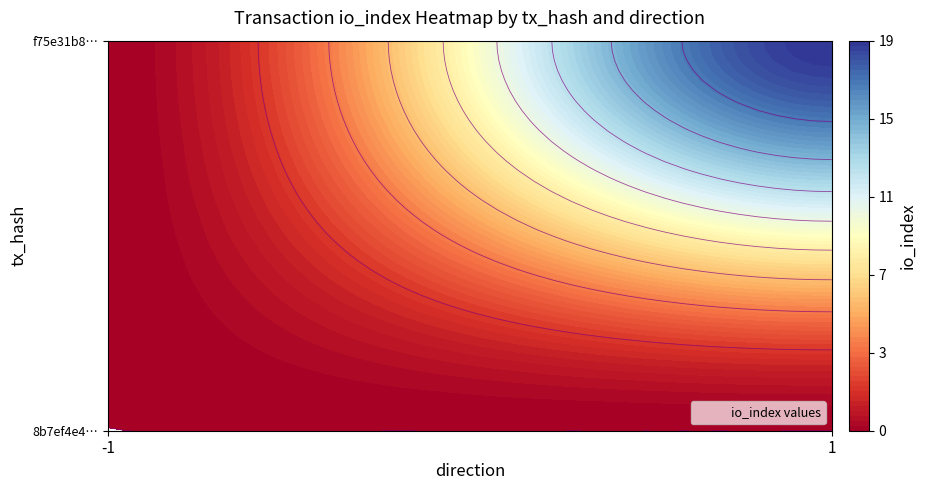

Reading left to right, extract all data points from this chart.

8b7ef4e444464314816aafa28c7cf4a25e9cee4: -1	0
f75e31b8a0a2de63934c720fdcd8099f5030bc2: 1	19